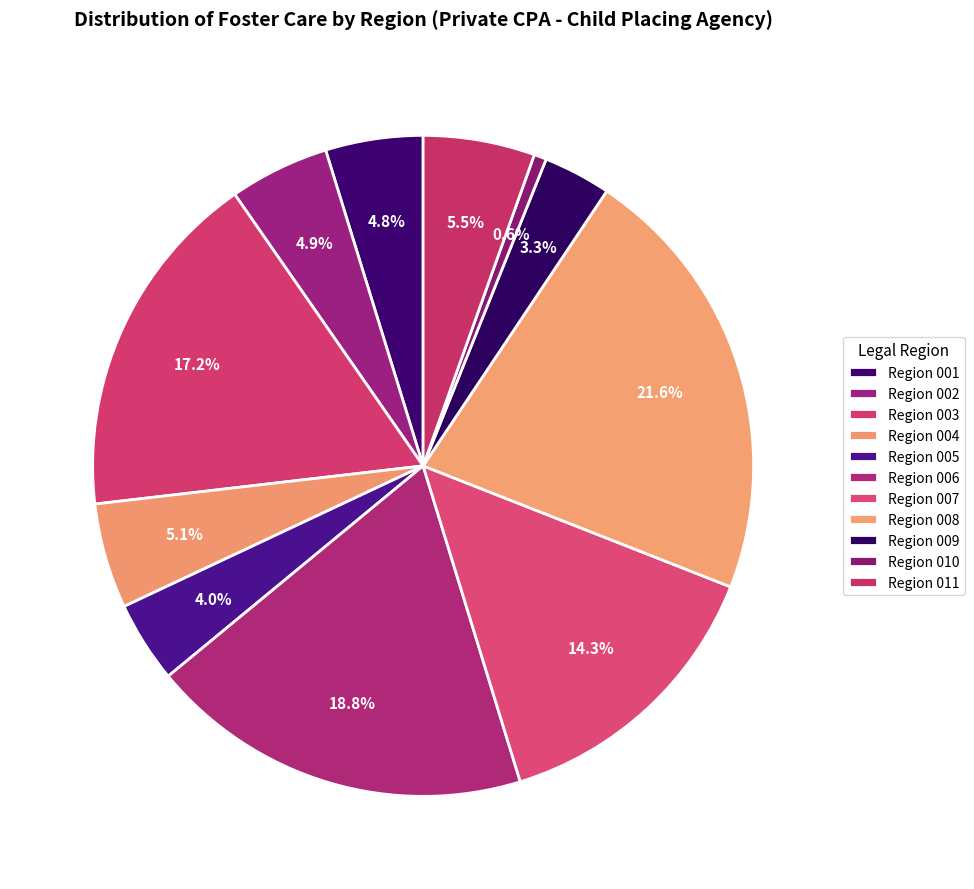

How many slices are in this pie chart?

11